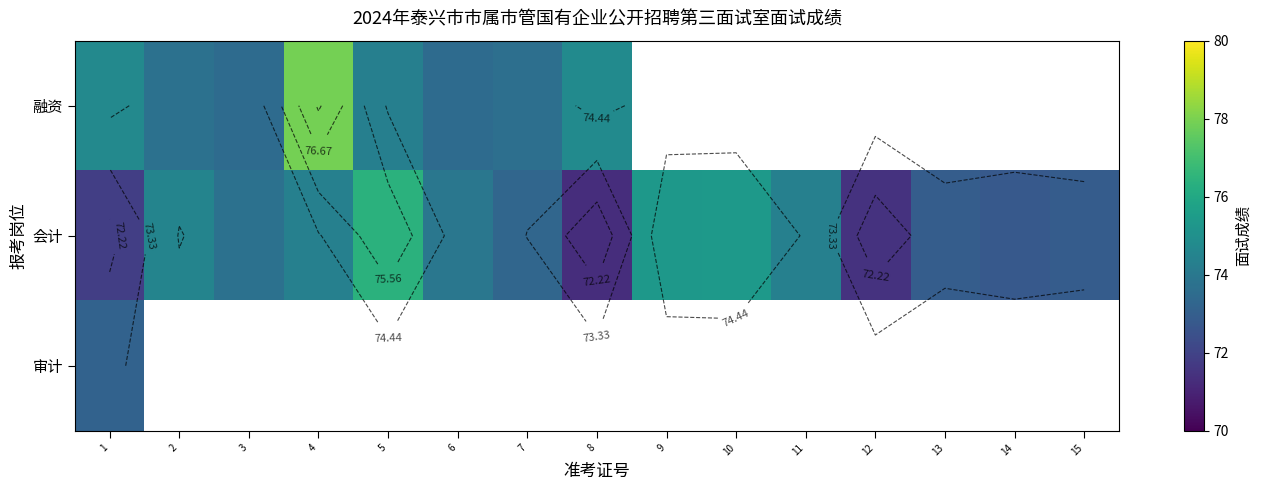

Read the 融资 value at 8.

74.8